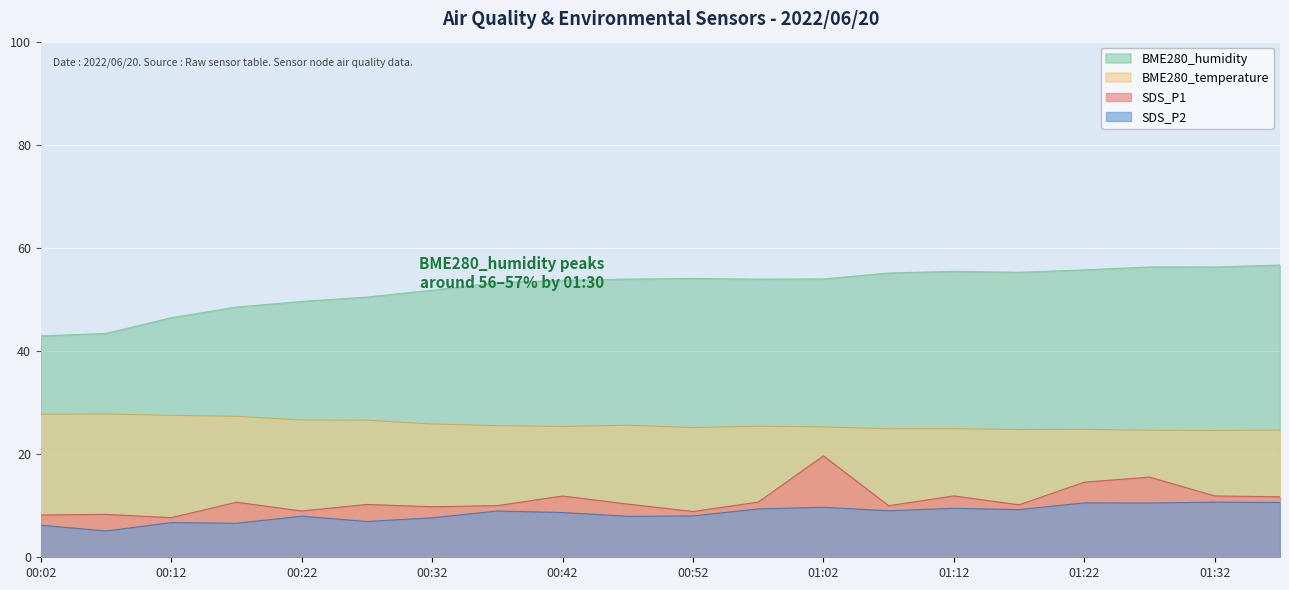

True or false: SDS_P1 and BME280_temperature cross at least once.

False